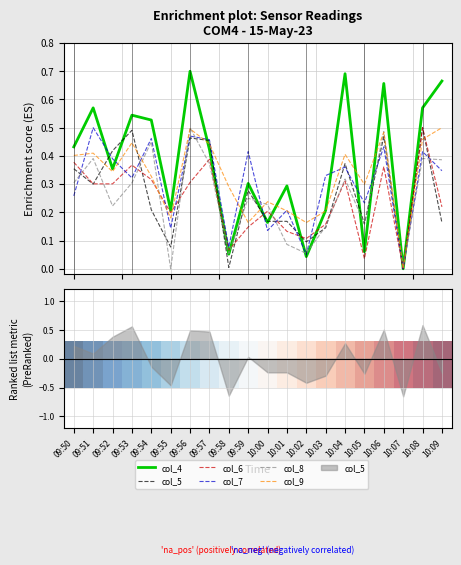

Between 09:56 and 09:57, which is larger?

09:56